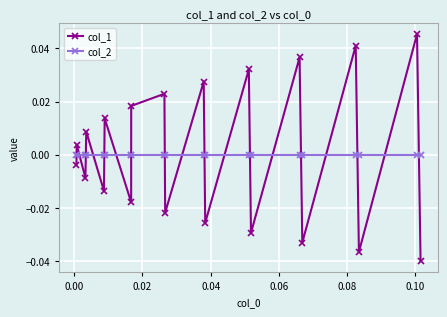

How many intersections are there between col_2 and col_1?

18